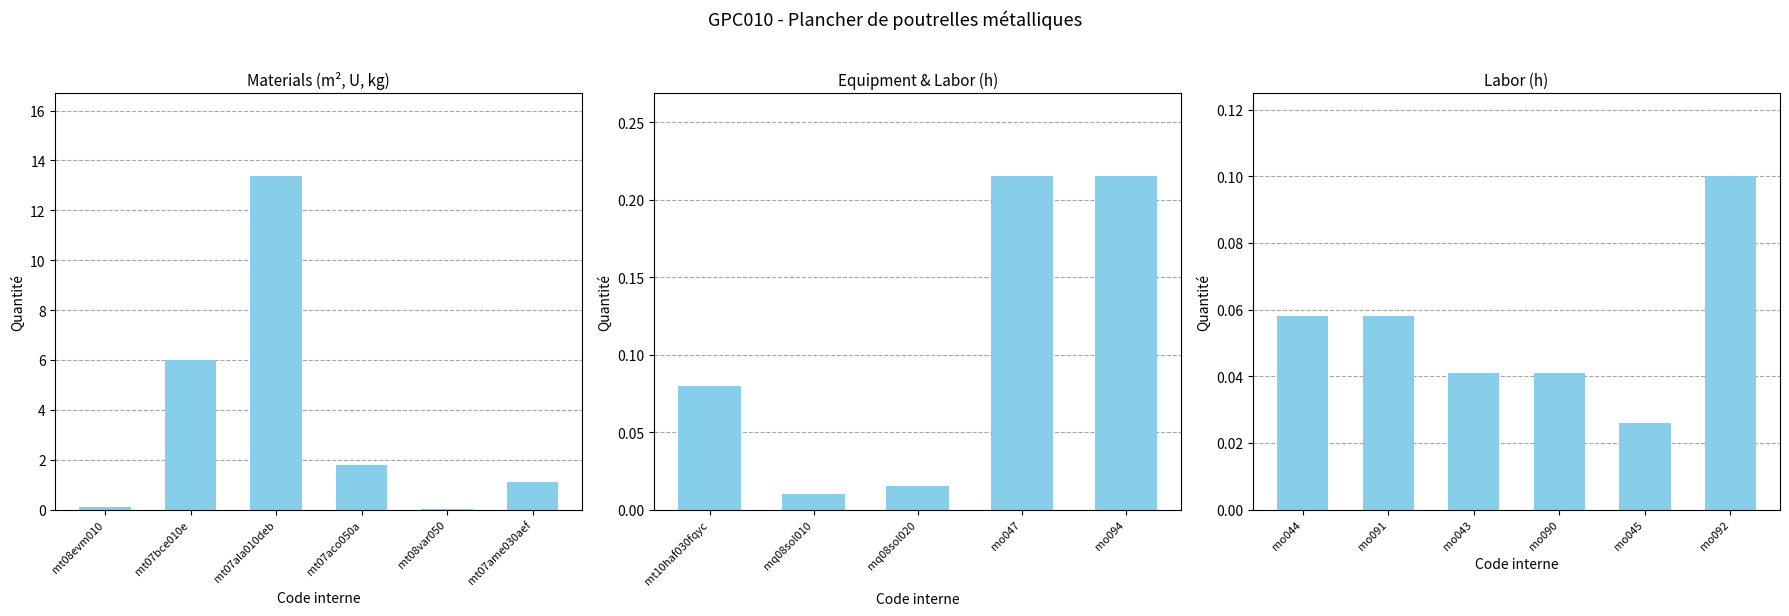

Reading left to right, list all the values displayed in this chart.

0.1	6.0	13.4	1.8	0.0	1.1	0.1	0.0	0.0	0.2	0.2	0.1	0.1	0.0	0.0	0.0	0.1